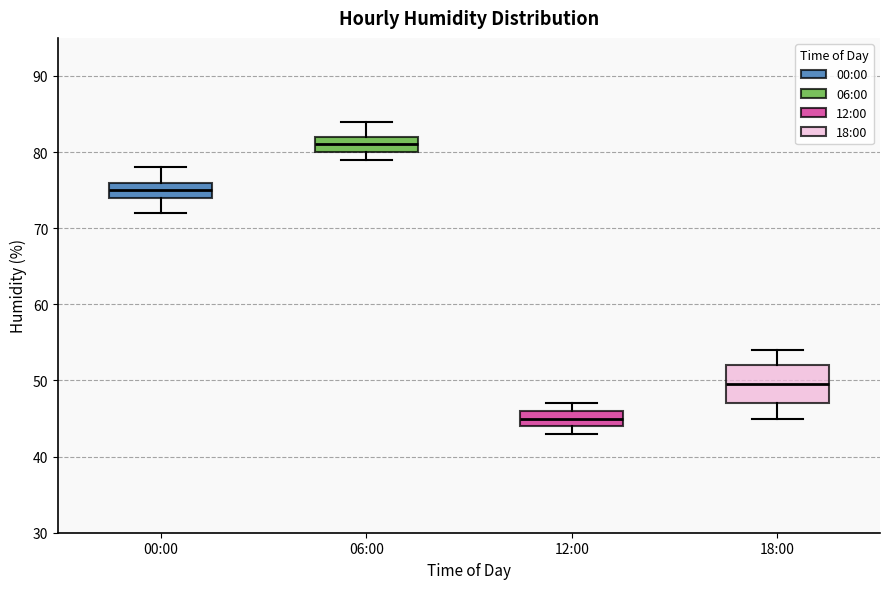

Which box has the lowest median line?

12:00